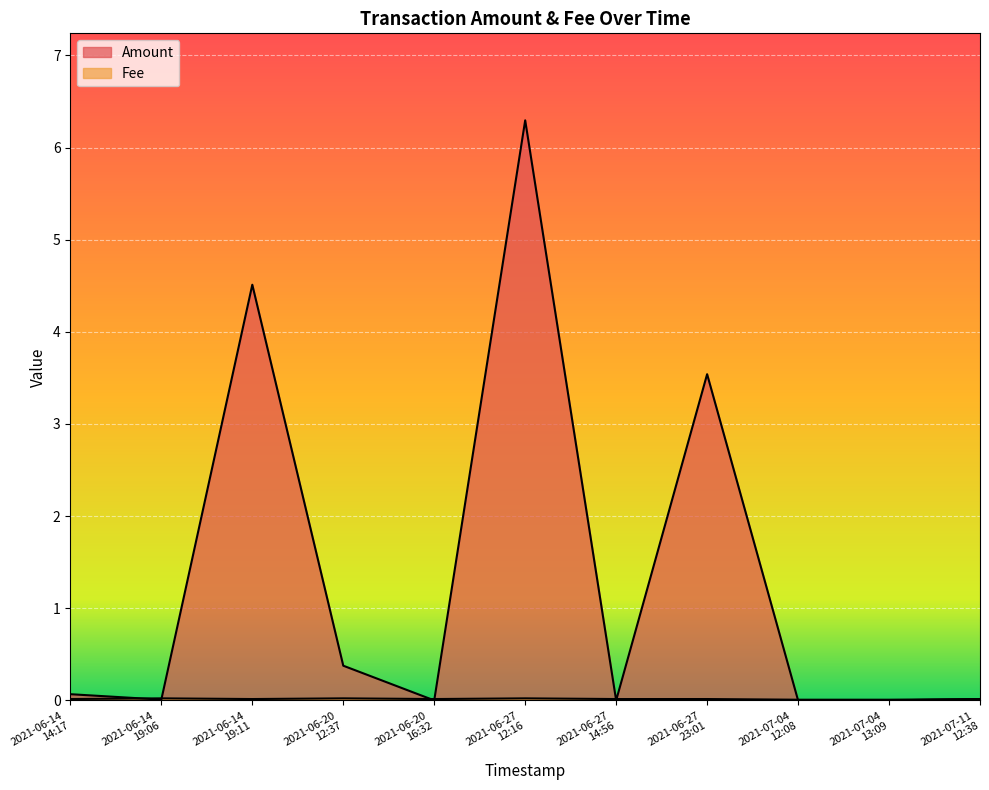

Which series has the largest total across all categories?

Amount